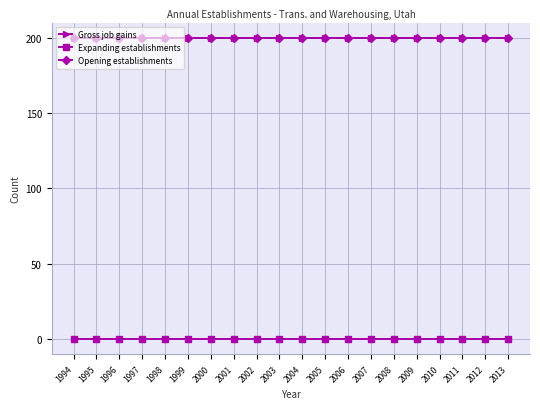

What is the spread (max minus min) of values at 1995?

200